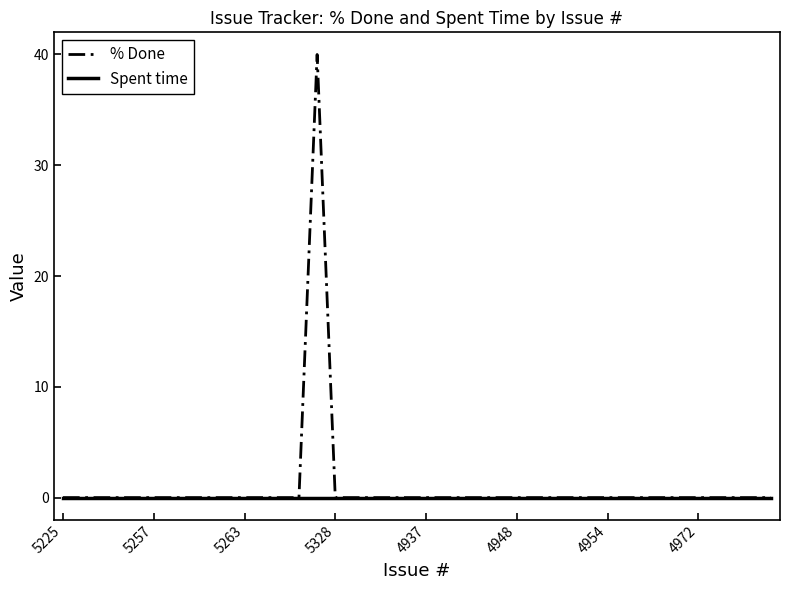

At how many categories does at least one series exceed 29?

1